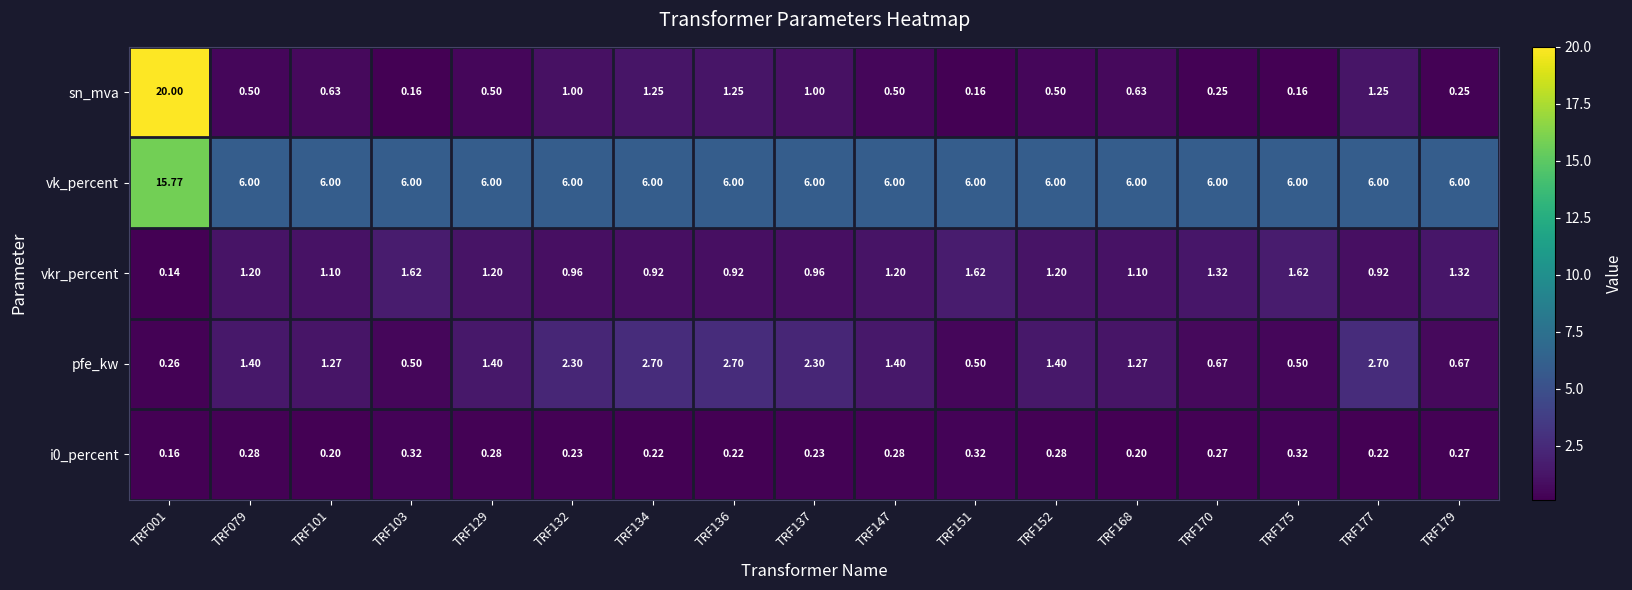

Which series has the largest total across all categories?

vk_percent